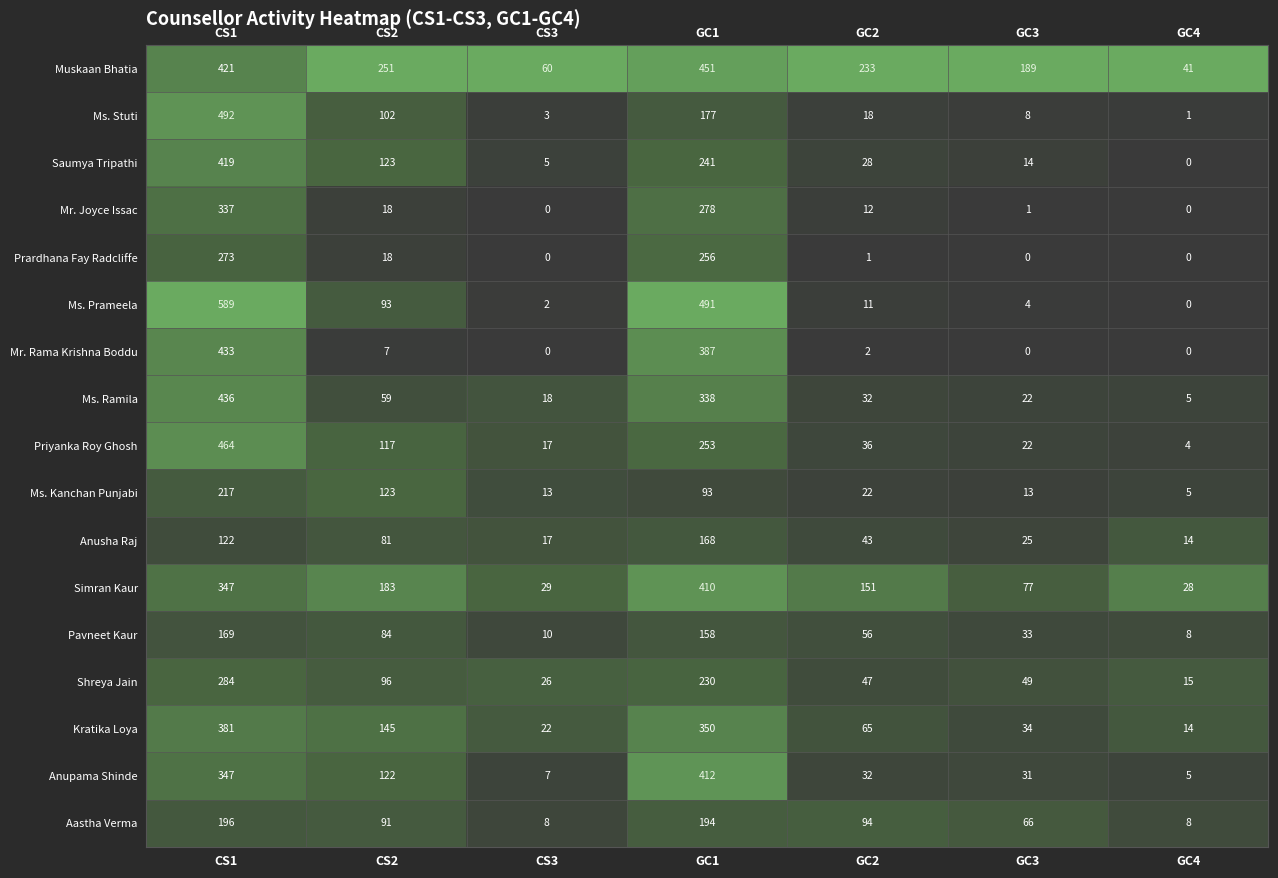

Which series has the largest total across all categories?

Muskaan Bhatia